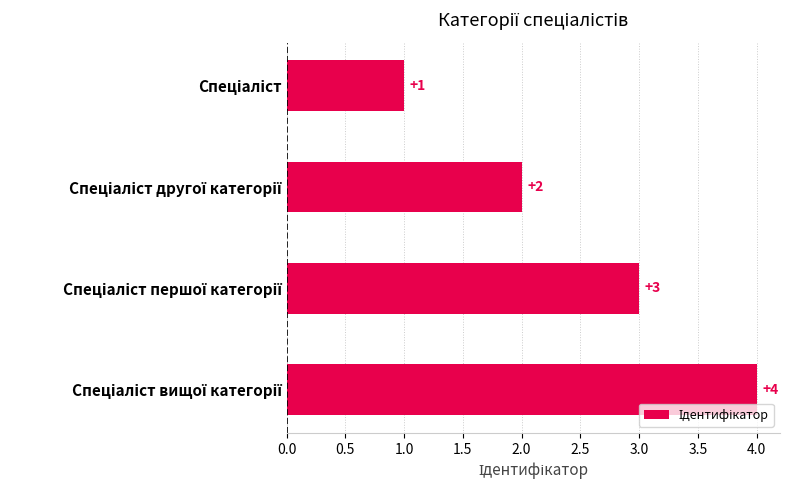

What is the difference between the maximum and minimum values?

3